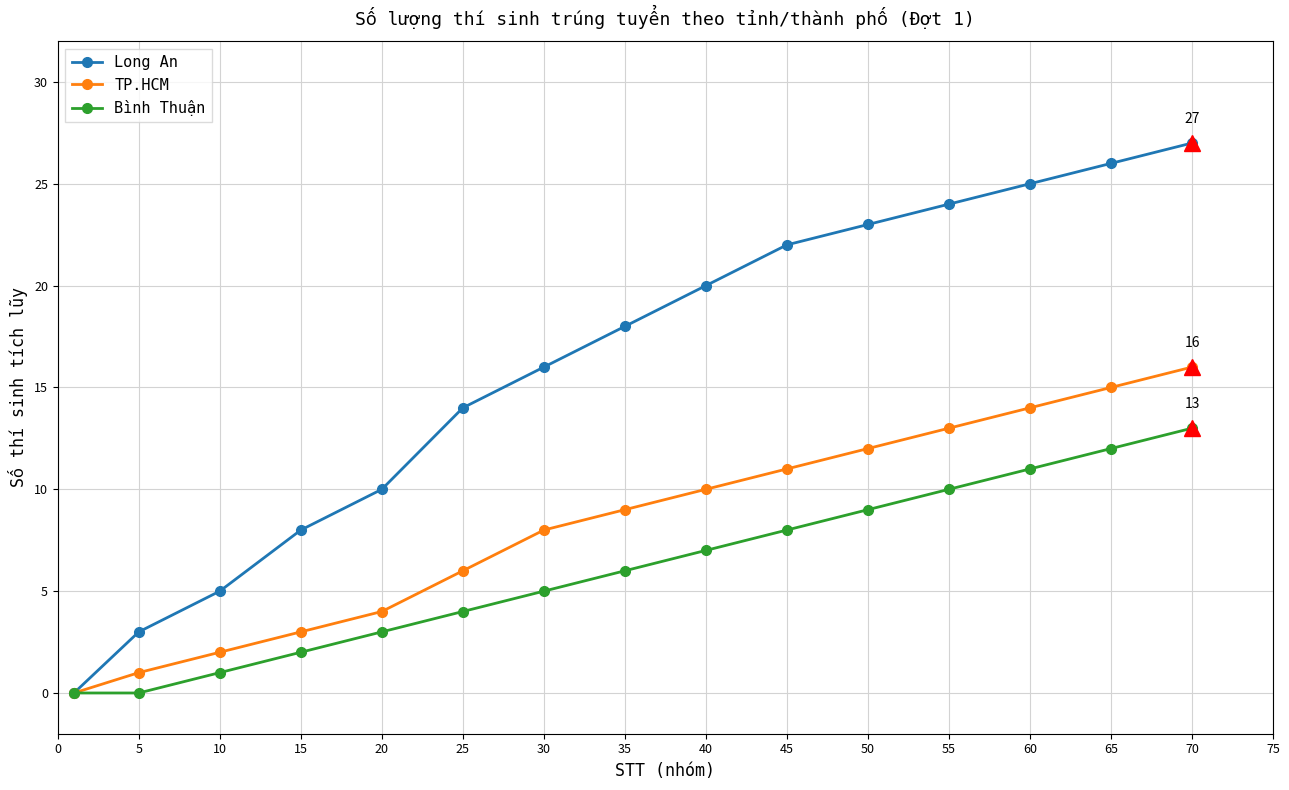

Rank the series by their average value, from lowest to highest.

Bình Thuận, TP.HCM, Long An